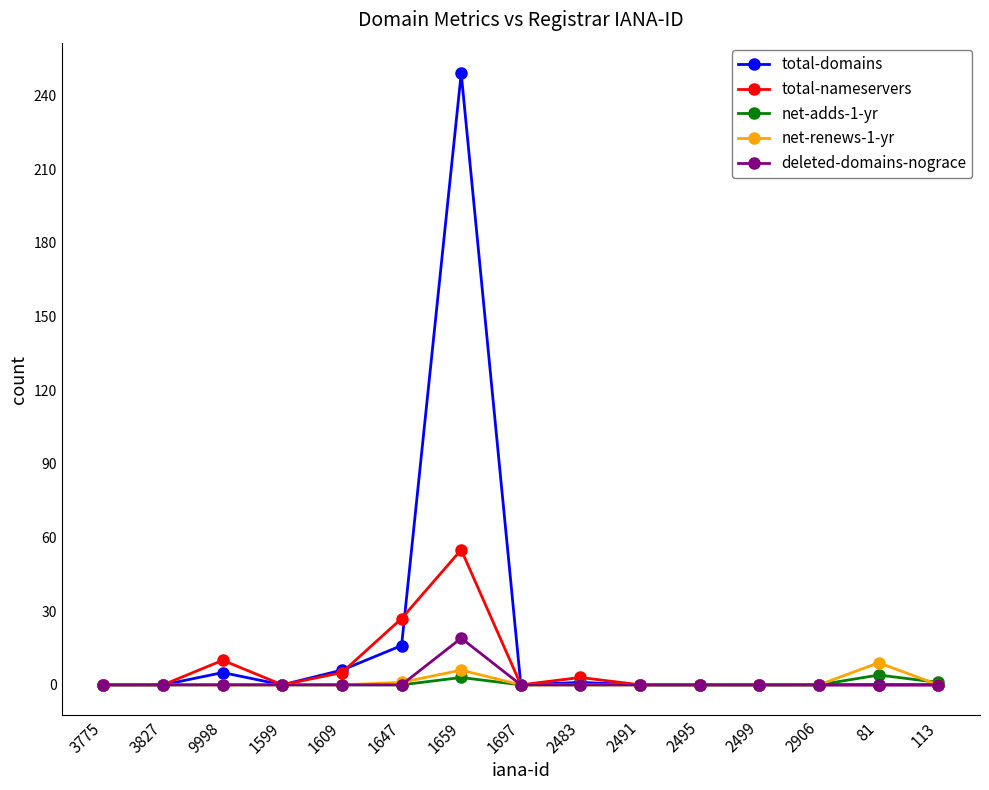

At which category does total-domains reach its first local peak?

9998